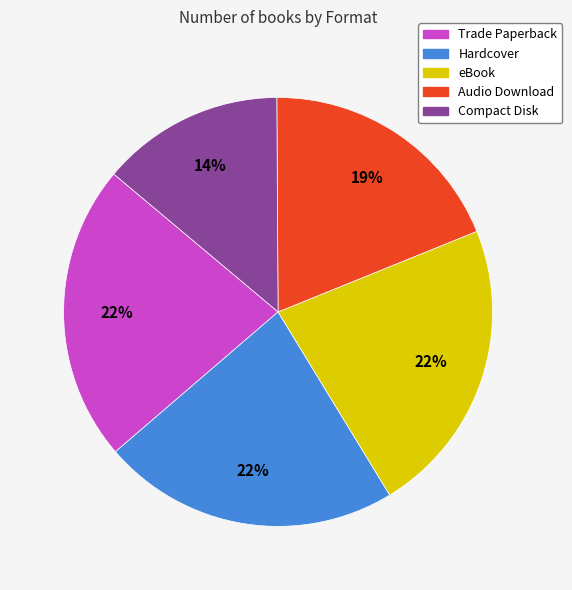

How many segments does this pie chart have?

5